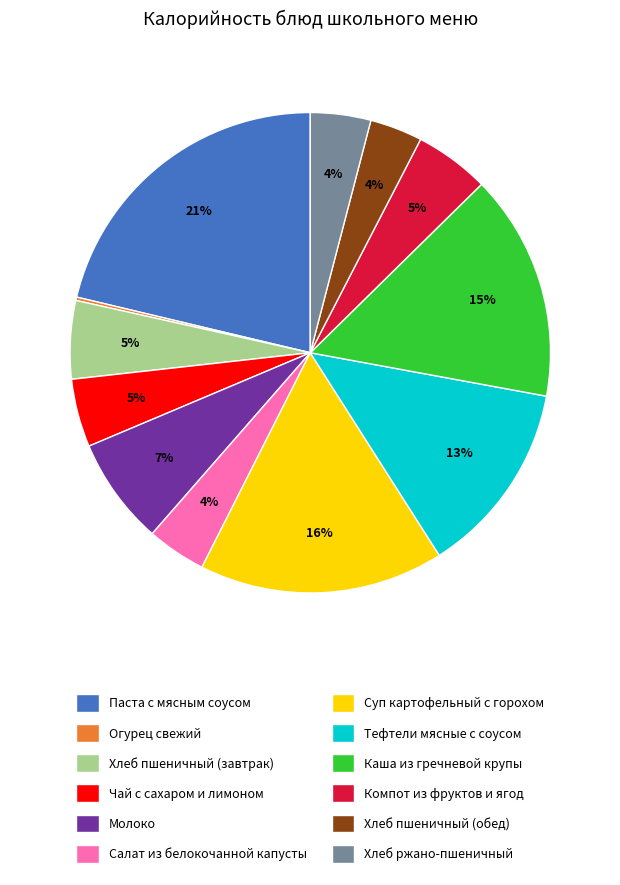

Combined, do Чай с сахаром и лимоном and Паста с мясным соусом account for over 50%?

No